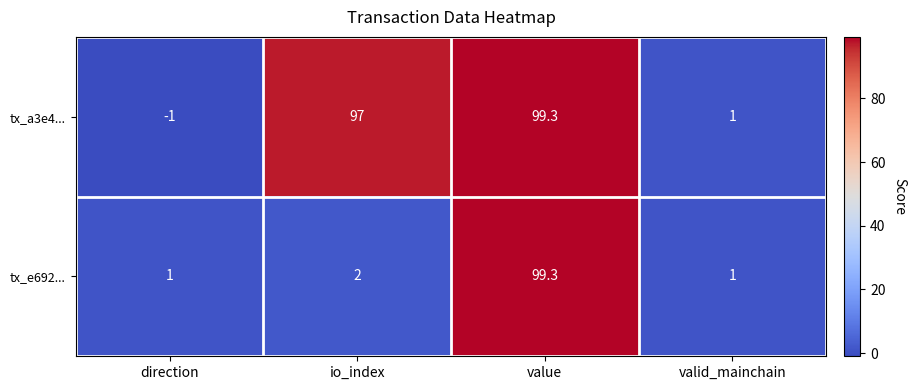

Rank the series by their average value, from lowest to highest.

tx_e692..., tx_a3e4...